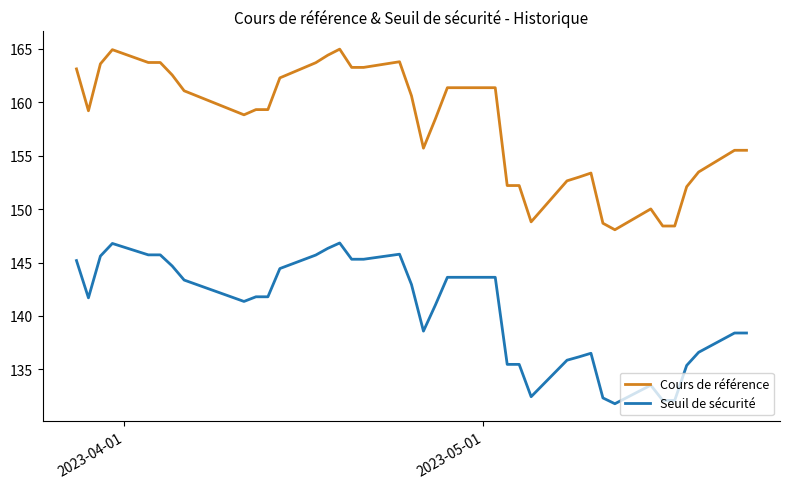

What are all the series names shown in the legend?

Cours de référence, Seuil de sécurité